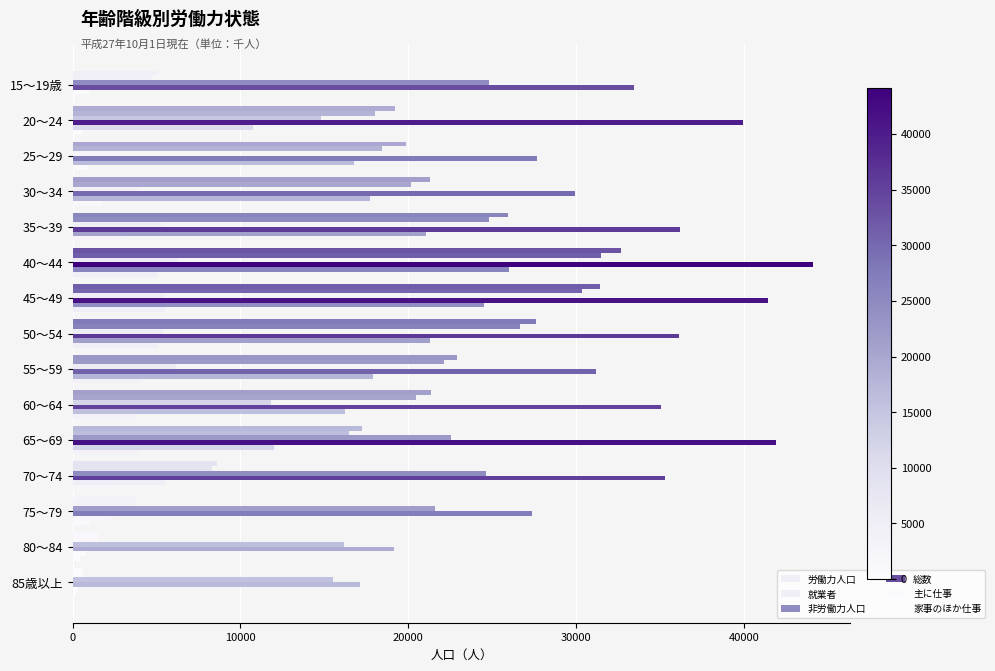

Count the number of data series in this chart.

6